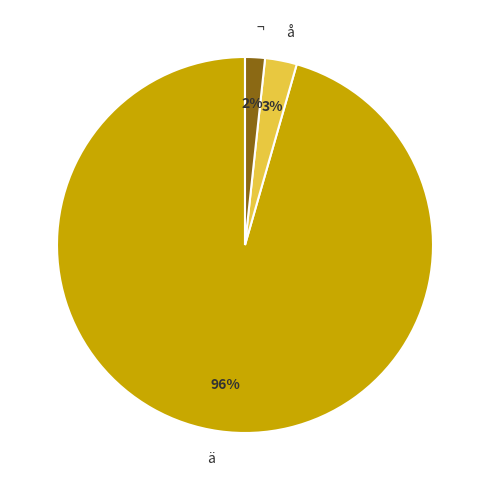

The ä slice represents 96% of the pie. True or false?

True